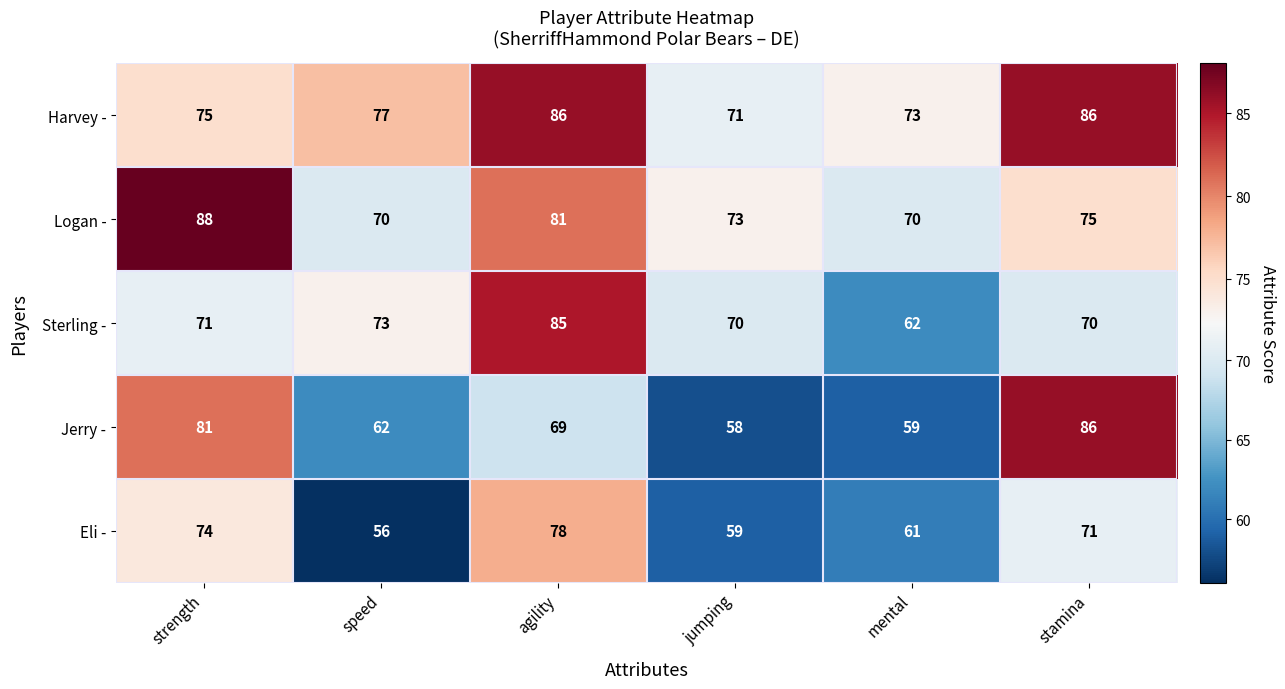

Which series changed the most between mental and stamina?

Jerry -